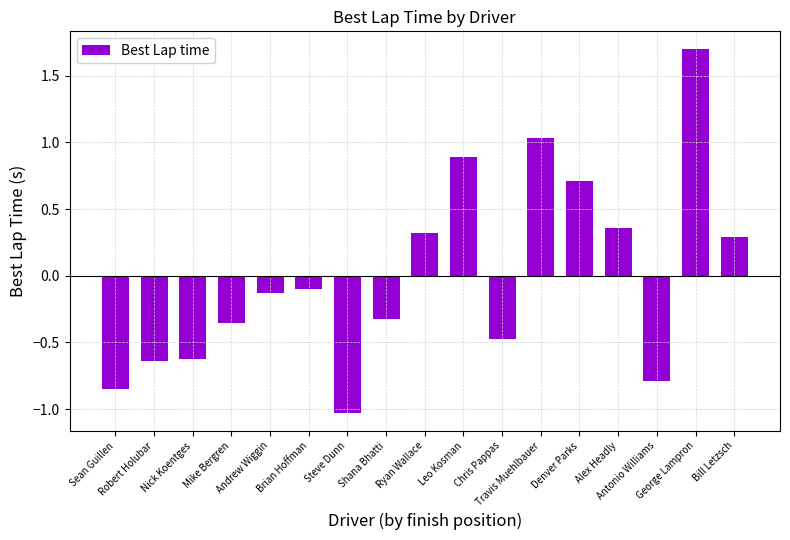

What is the smallest value displayed?

-1.0